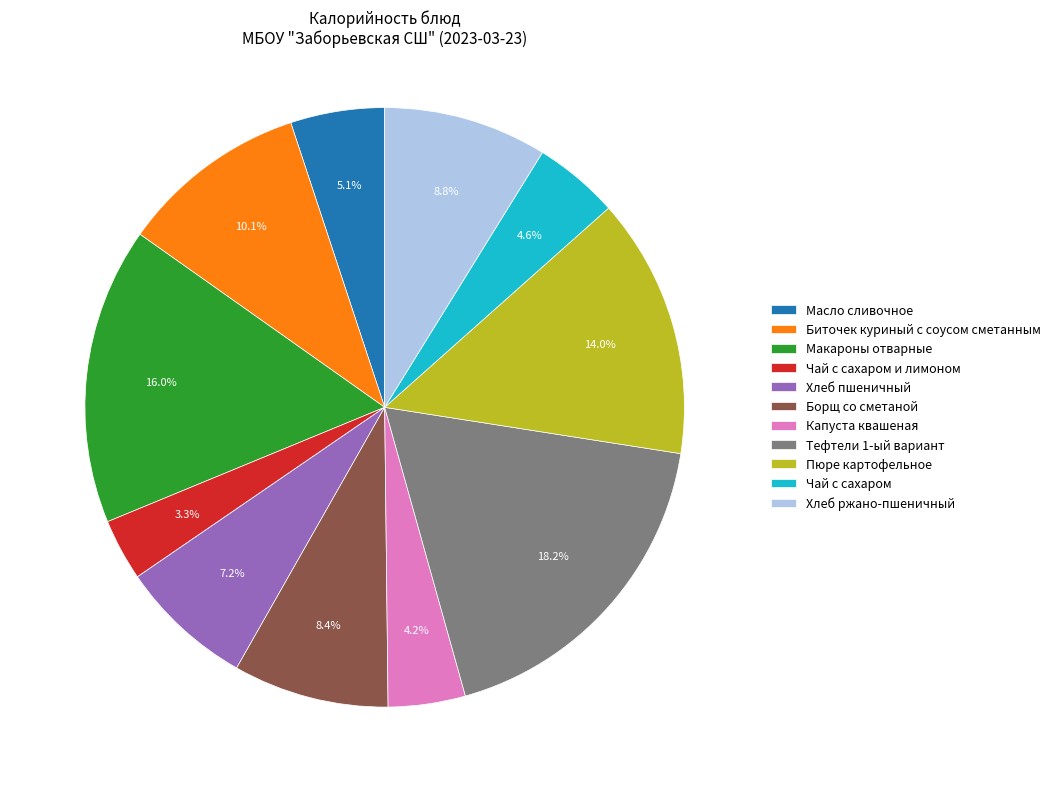

Between Капуста квашеная and Макароны отварные, which is larger?

Макароны отварные